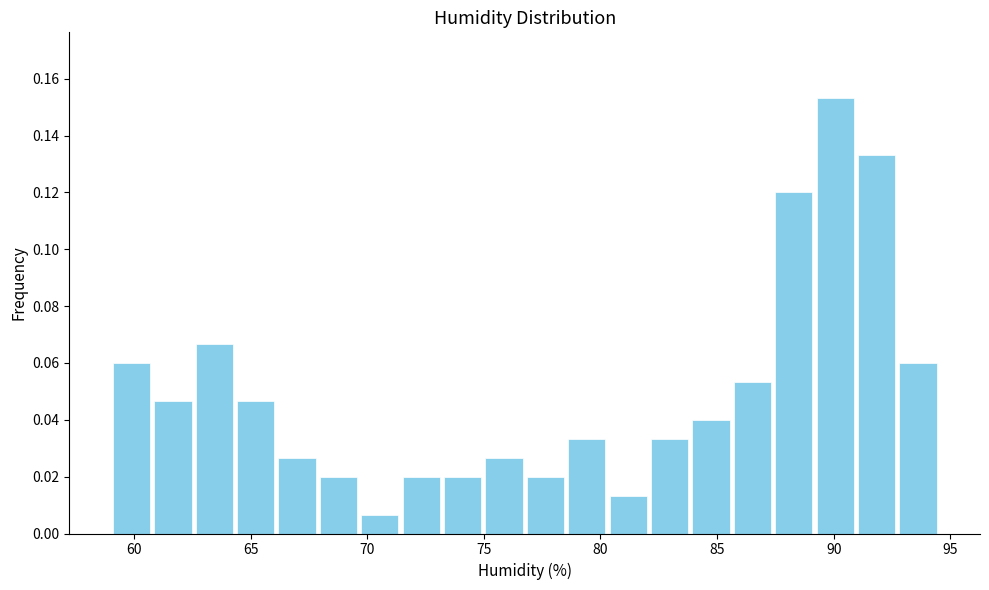

Around what value on the x-axis is the tallest bar? Give the approximate position of its centre, as read against the axis.

90.0